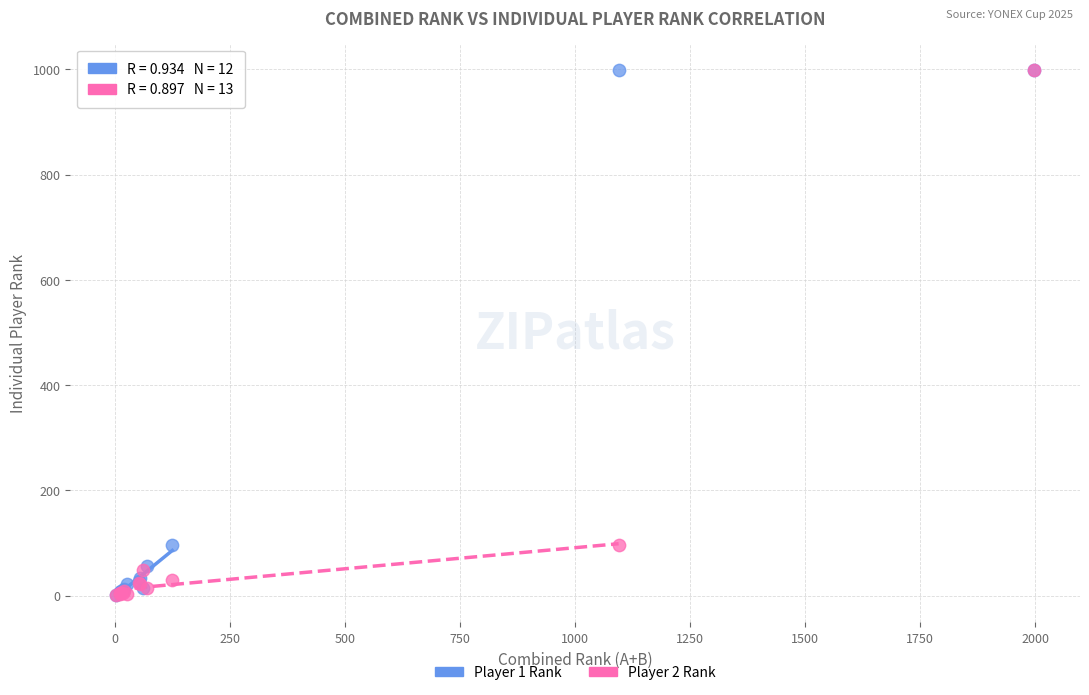

What are all the series names shown in the legend?

Player 1 Rank, Player 2 Rank